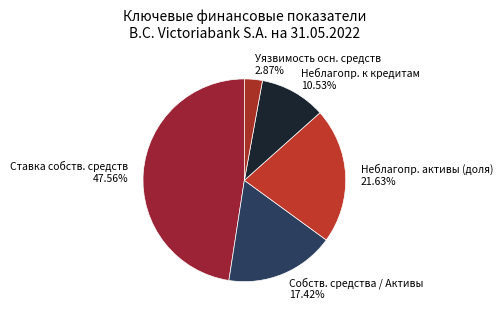

Which slice is the largest?

Ставка собственных средств